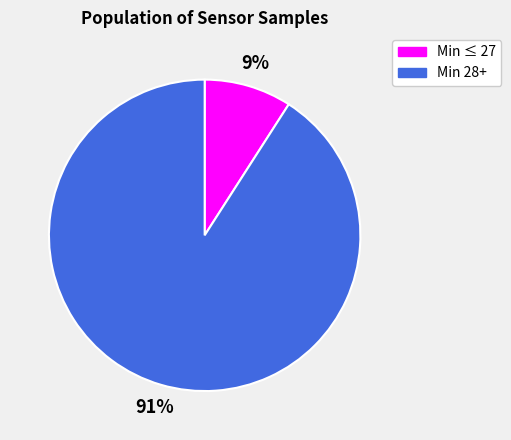

To the nearest percent, what is the average slice percentage?

50%